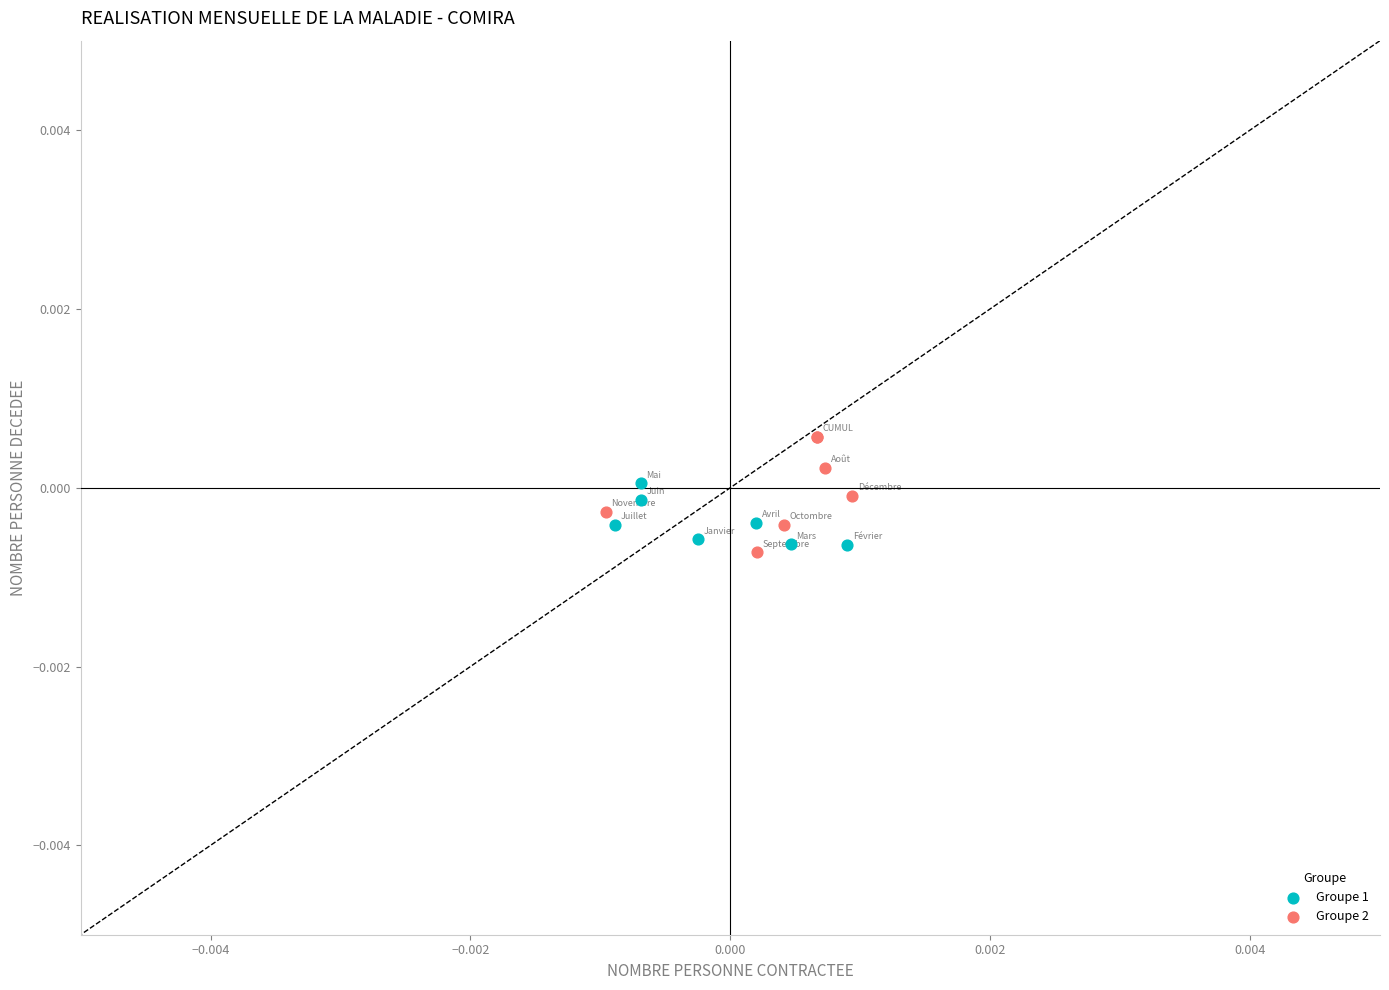

What are all the series names shown in the legend?

Groupe 1, Groupe 2